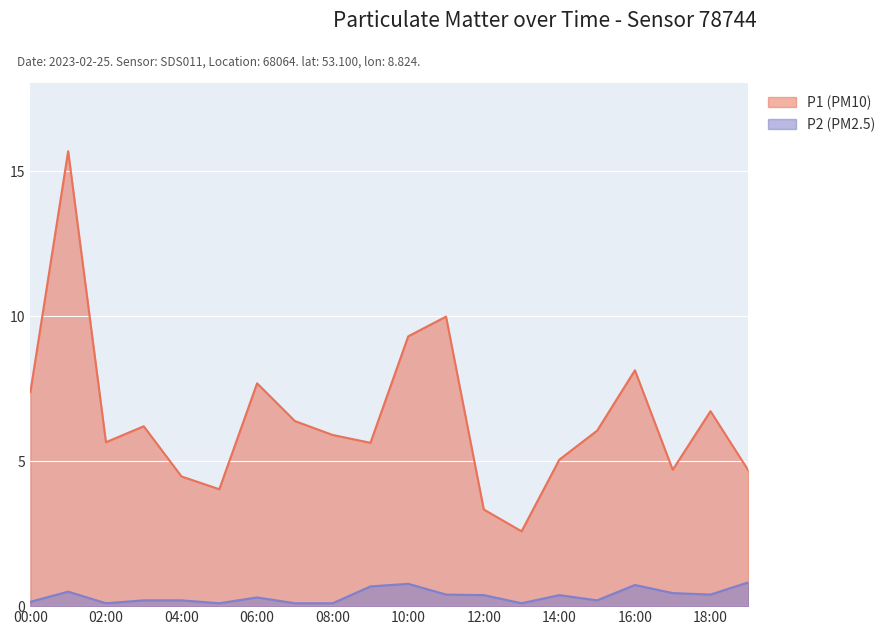

True or false: P2 and P1 cross at least once.

False